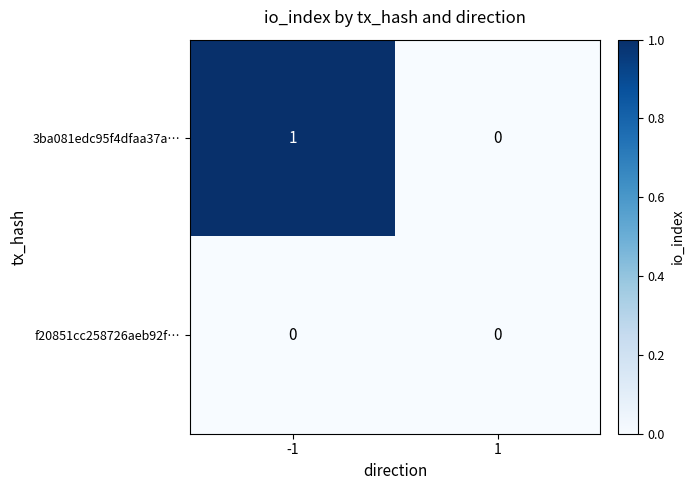

Rank the series by their average value, from lowest to highest.

f20851cc258726aeb92f…, 3ba081edc95f4dfaa37a…